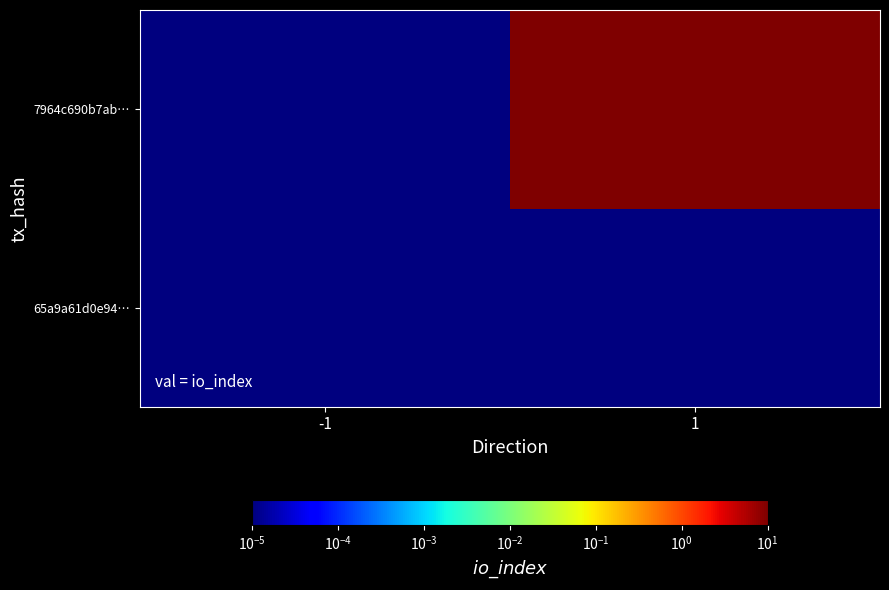

Between 1 and -1, which is larger?

1